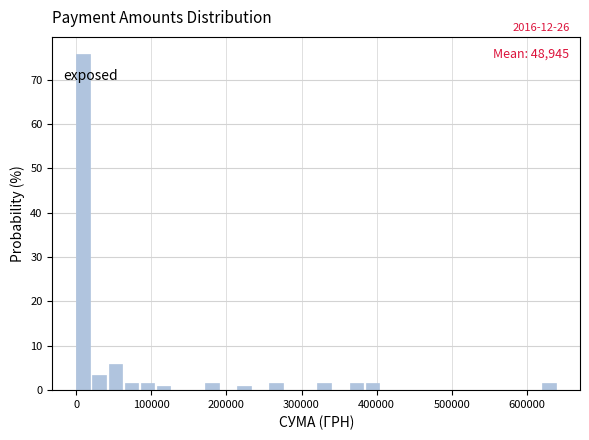

Read against the x-axis, roughly where is the centre of the tallest bar?

10000